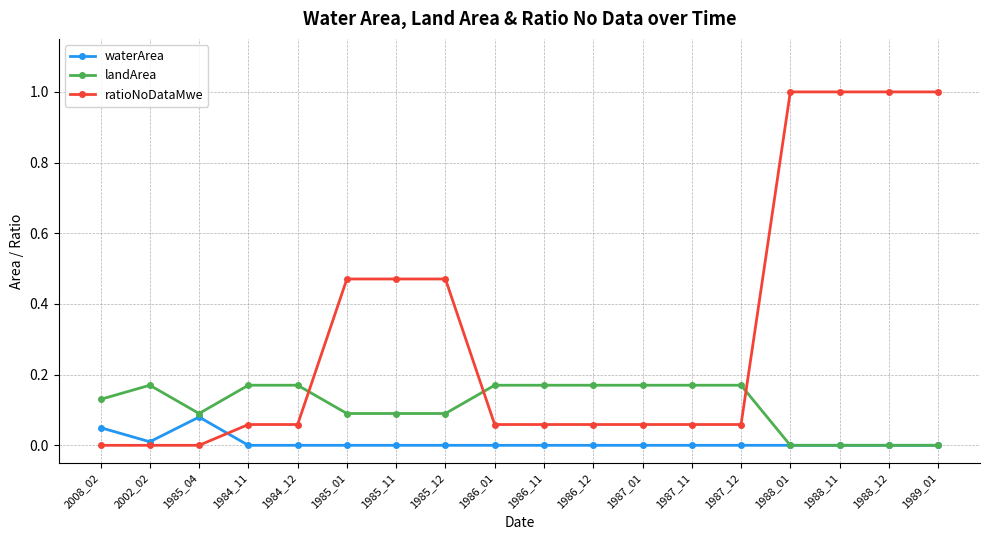

Where is the first local maximum for waterArea?

1985_04